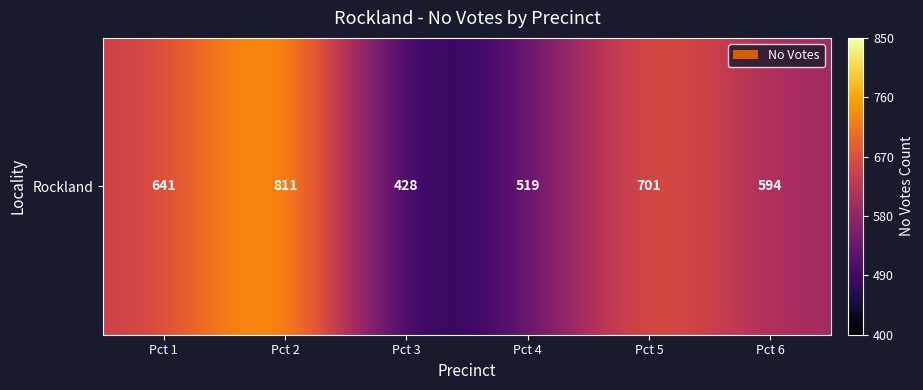

The chart shows a value of 238 at Pct 3. True or false?

False